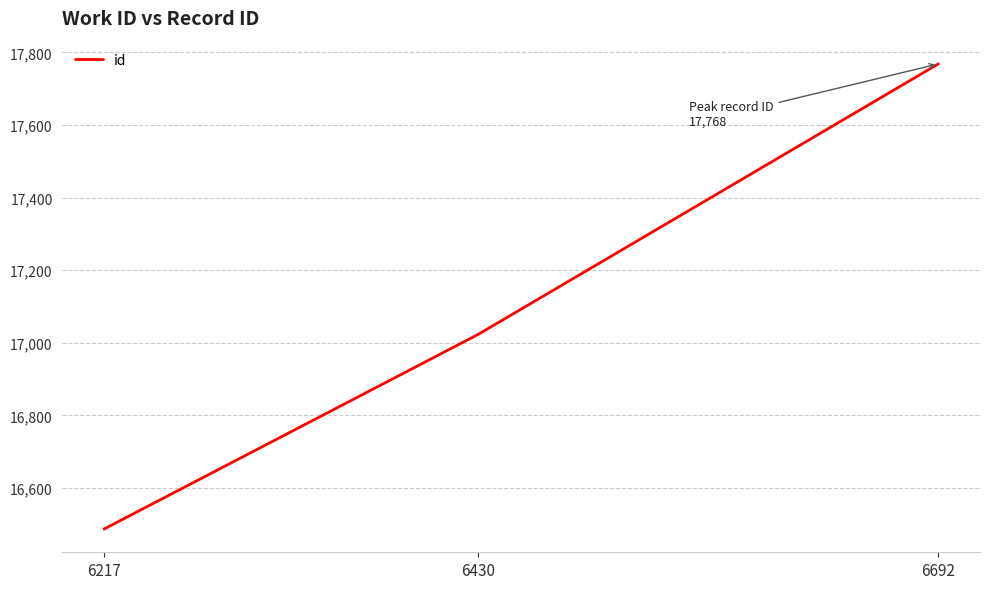

Rank the categories by value from lowest to highest.

6217, 6430, 6692